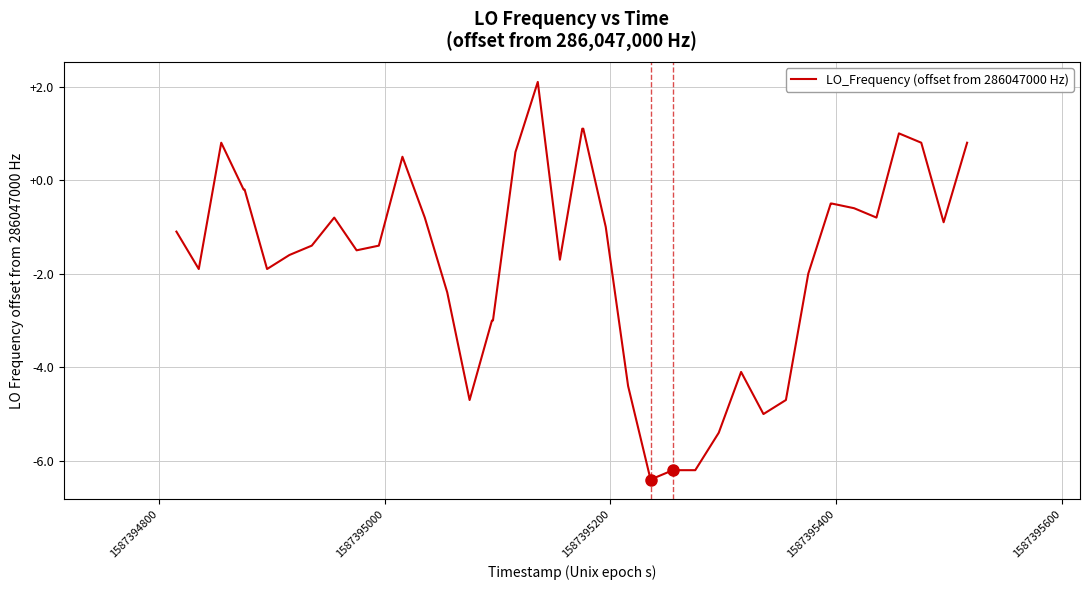

What is the difference between the maximum and minimum values?

8.5